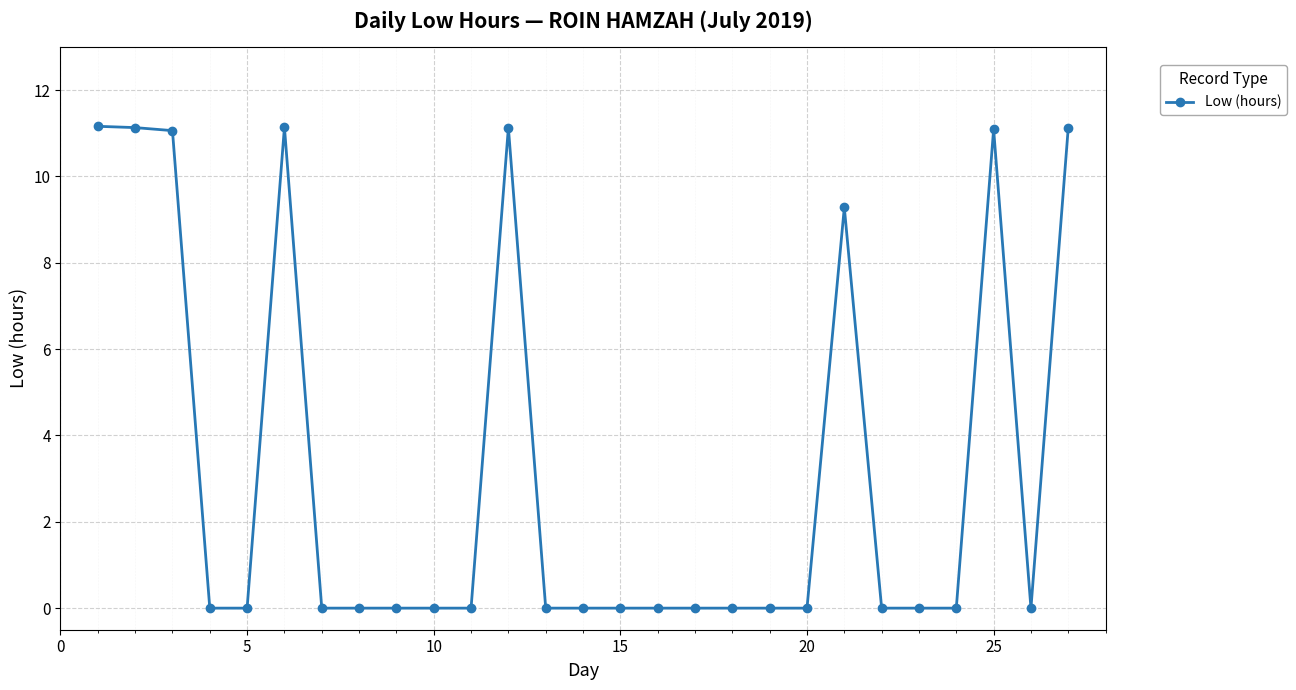

What is the value of the 25th point from the left?

11.1